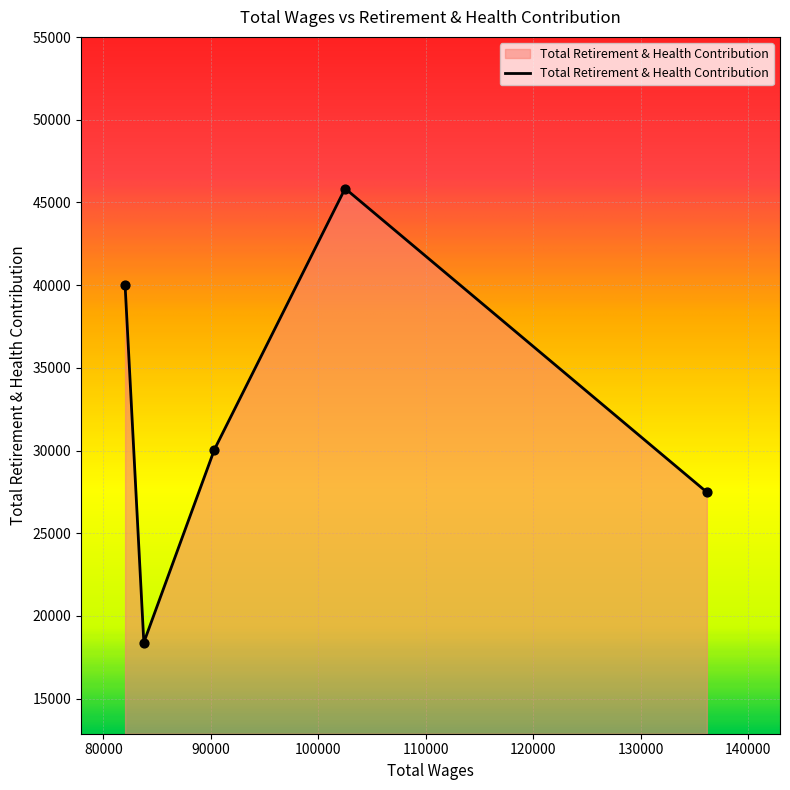

What is the smallest value displayed?

18388